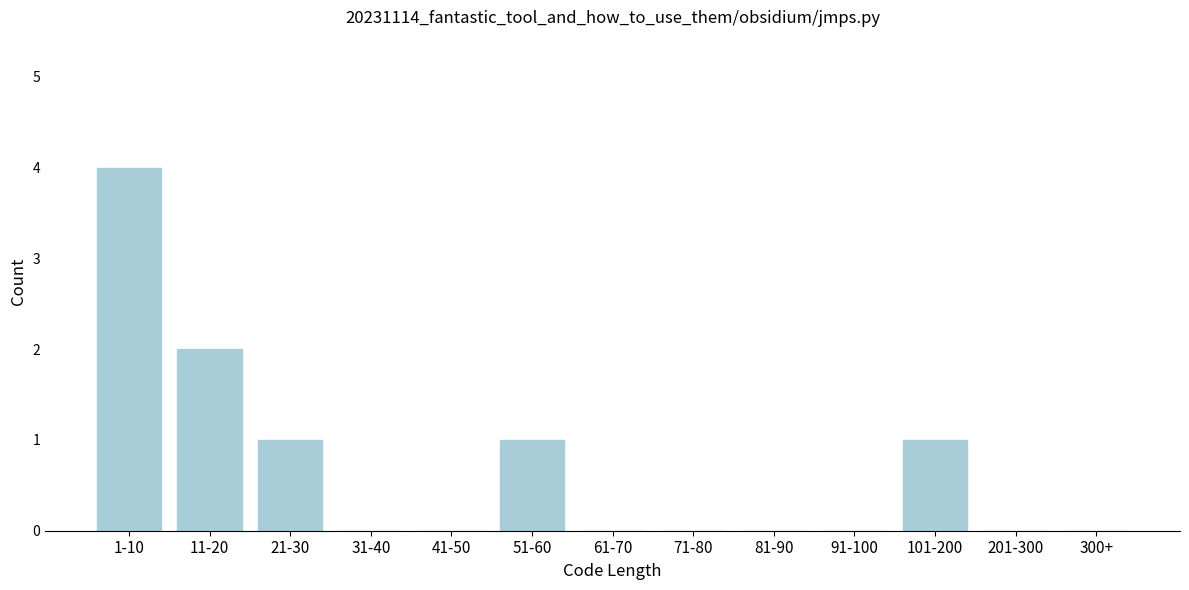

Reading left to right, what are all the values shown in this chart?

1-10=4	11-20=2	21-30=1	31-40=0	41-50=0	51-60=1	61-70=0	71-80=0	81-90=0	91-100=0	101-200=1	201-300=0	300+=0